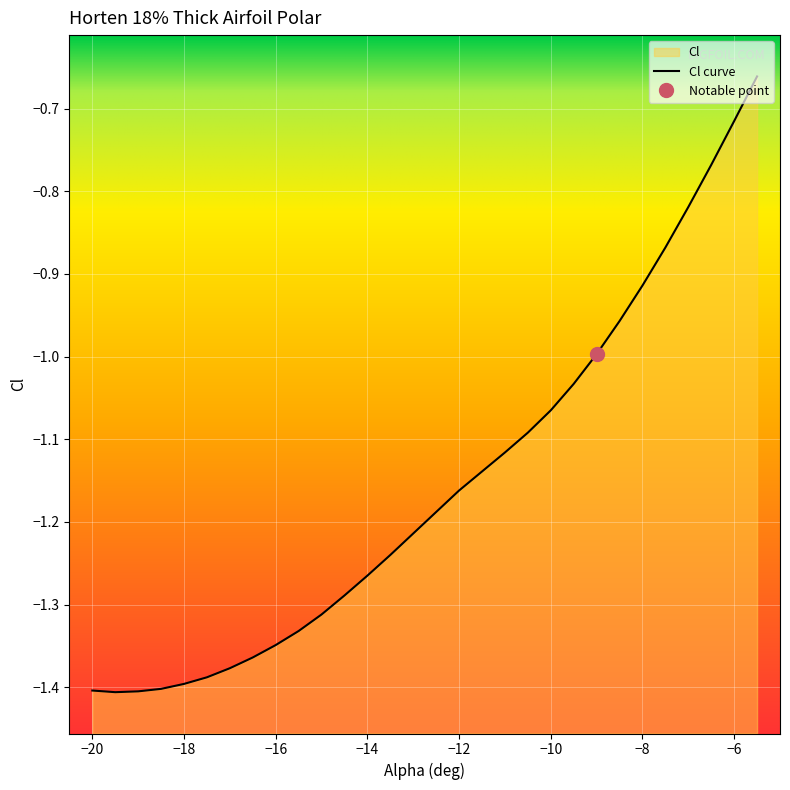

Reading right to left, what are all the values shown in this chart?

-5.5=-0.7	-6=-0.7	-6.5=-0.8	-7=-0.8	-7.5=-0.9	-8=-0.9	-8.5=-1.0	-9=-1.0	-9.5=-1.0	-10=-1.1	-10.5=-1.1	-11=-1.1	-11.5=-1.1	-12=-1.2	-12.5=-1.2	-13=-1.2	-13.5=-1.2	-14=-1.3	-14.5=-1.3	-15=-1.3	-15.5=-1.3	-16=-1.3	-16.5=-1.4	-17=-1.4	-17.5=-1.4	-18=-1.4	-18.5=-1.4	-19=-1.4	-19.5=-1.4	-20=-1.4